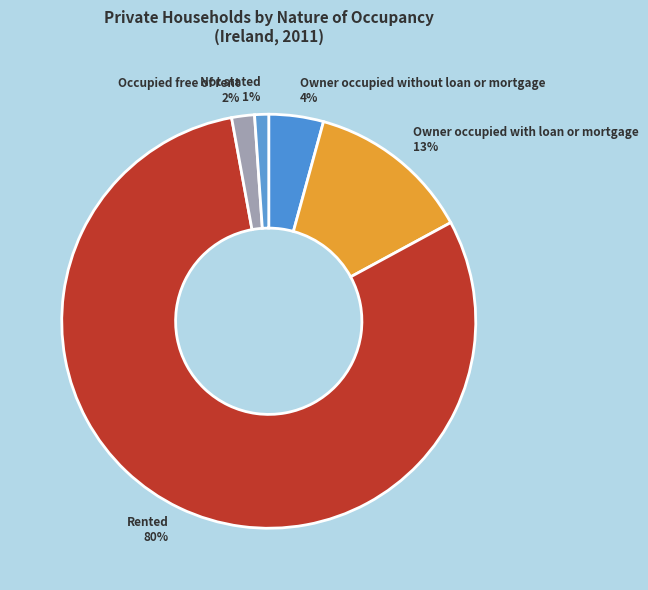

Do Owner occupied with loan or mortgage and Rented together represent more than half of the pie?

Yes